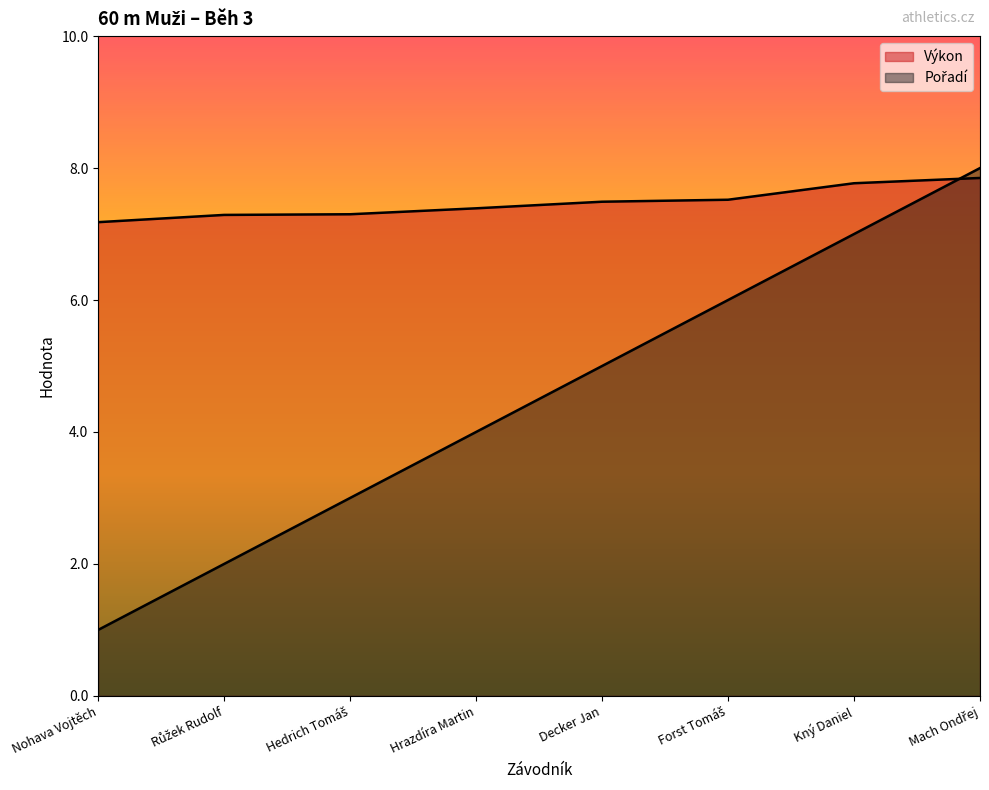

Reading left to right, what are all the values shown in this chart?

Pořadí: Nohava Vojtěch=1.0	Růžek Rudolf=2.0	Hedrich Tomáš=3.0	Hrazdíra Martin=4.0	Decker Jan=5.0	Forst Tomáš=6.0	Kný Daniel=7.0	Mach Ondřej=8.0
Výkon: Nohava Vojtěch=7.2	Růžek Rudolf=7.3	Hedrich Tomáš=7.3	Hrazdíra Martin=7.4	Decker Jan=7.5	Forst Tomáš=7.5	Kný Daniel=7.8	Mach Ondřej=7.8